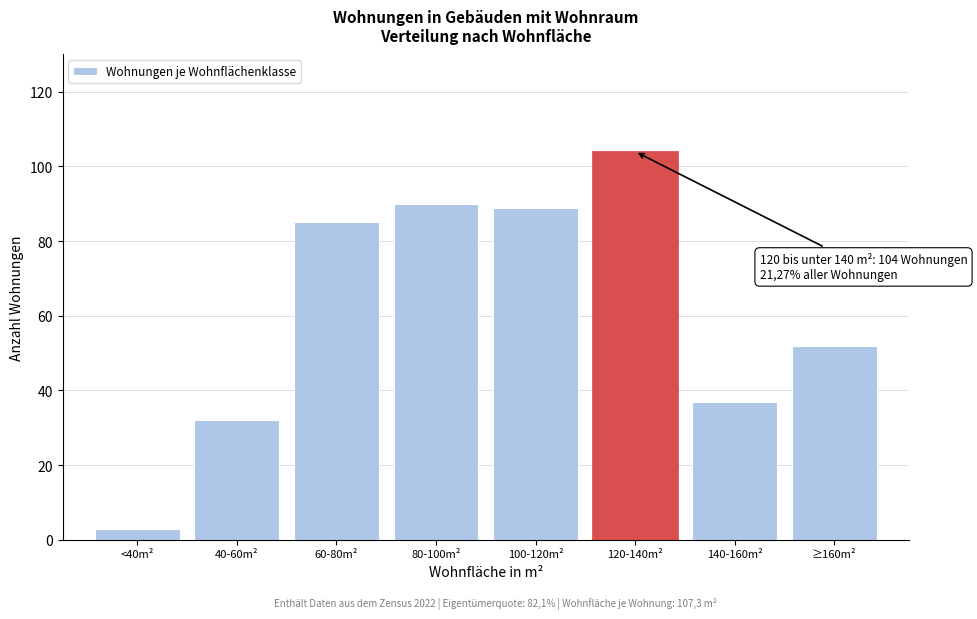

Reading left to right, extract all data points from this chart.

3	32	85	90	89	104	37	52